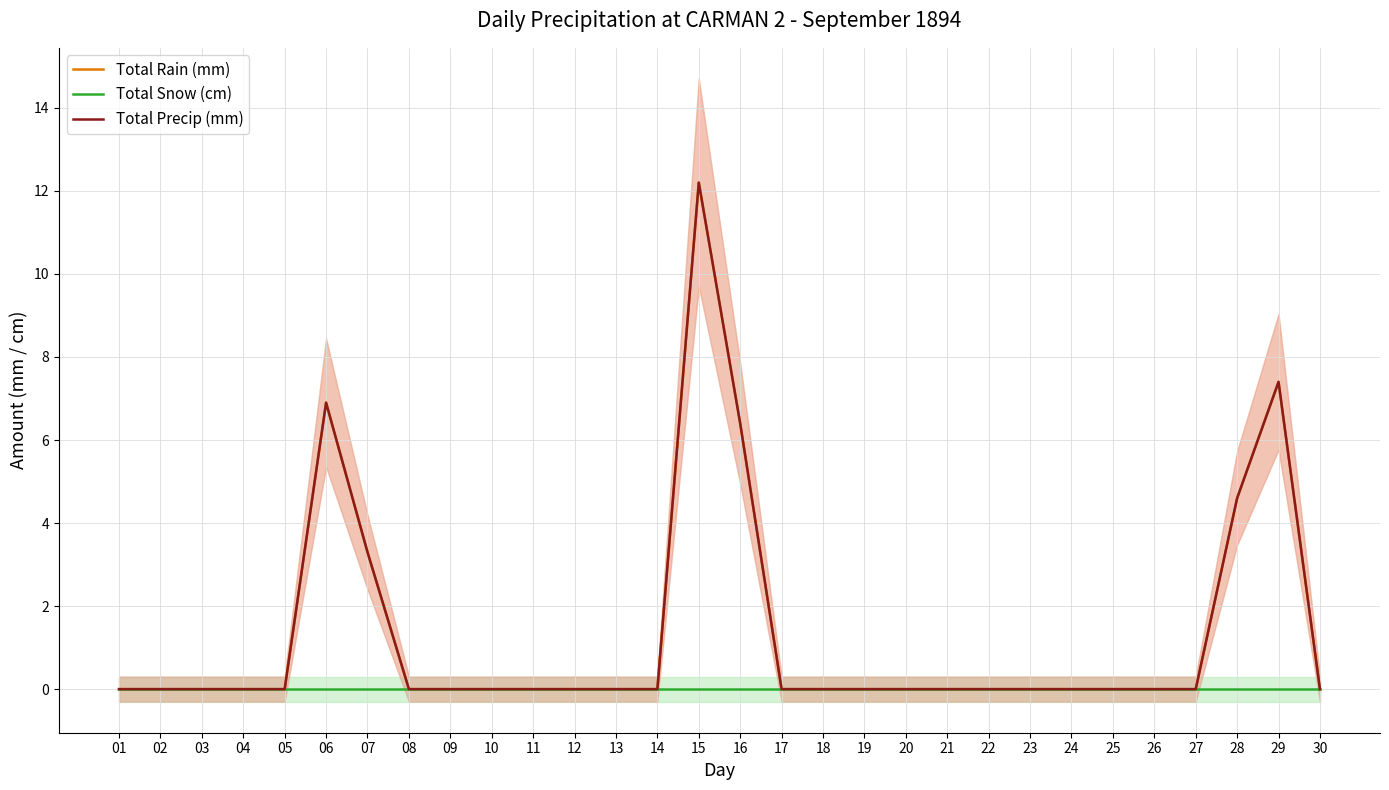

How many lines are shown in the chart?

3